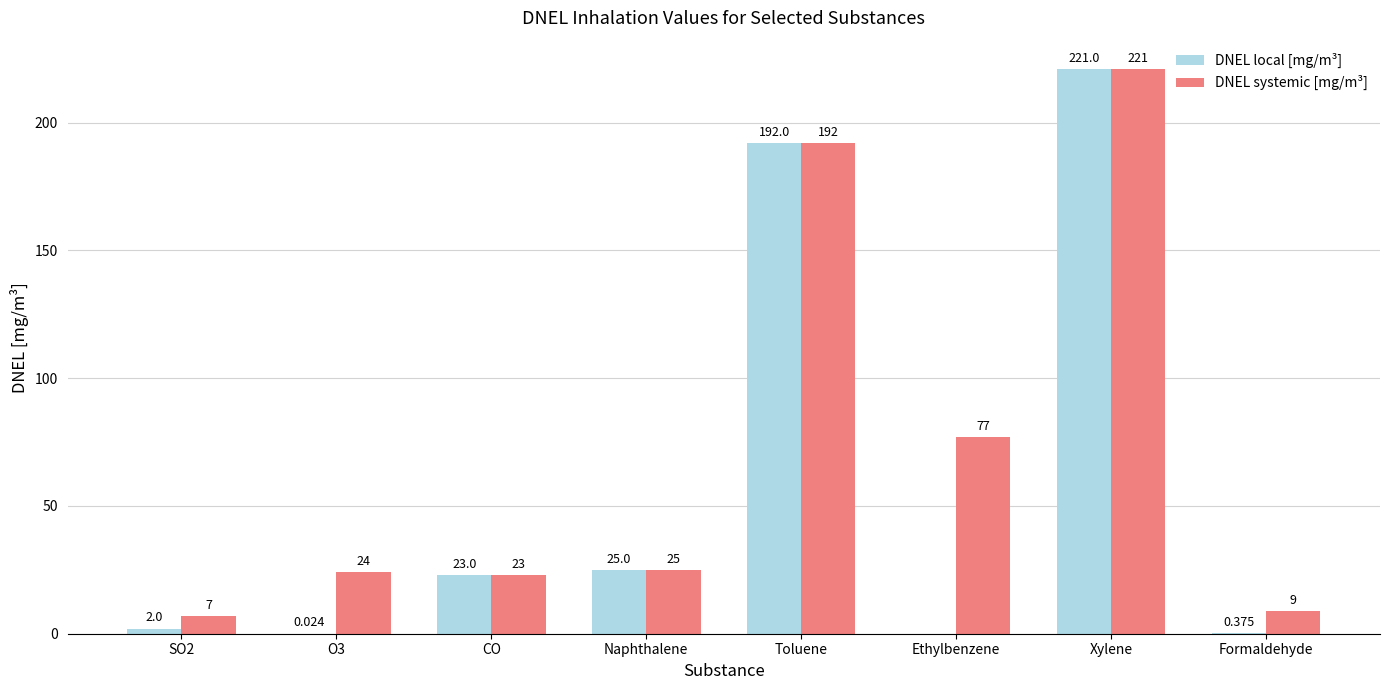

Which series has the largest range (max minus min)?

DNEL local [mg/m³]